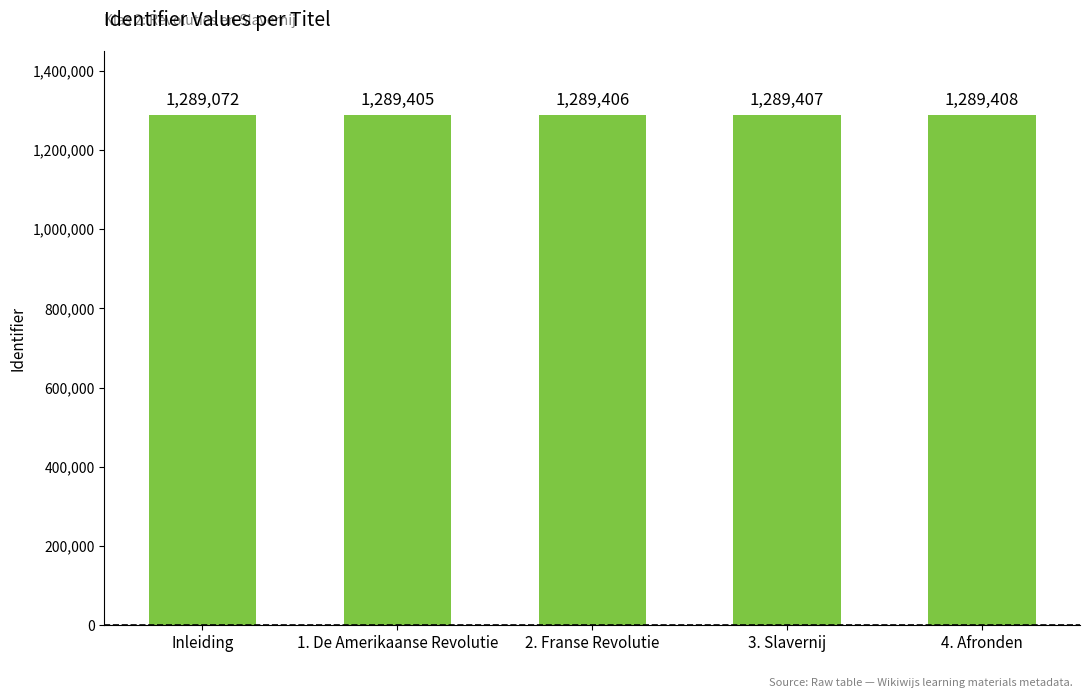

Reading left to right, list all the values displayed in this chart.

Inleiding=1289072	1. De Amerikaanse Revolutie=1289405	2. Franse Revolutie=1289406	3. Slavernij=1289407	4. Afronden=1289408